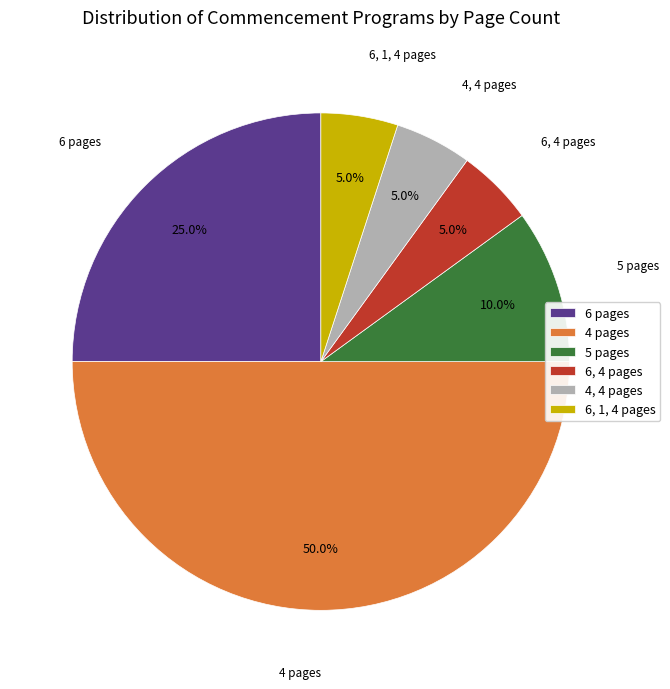

What is the largest slice in the pie chart?

4 pages